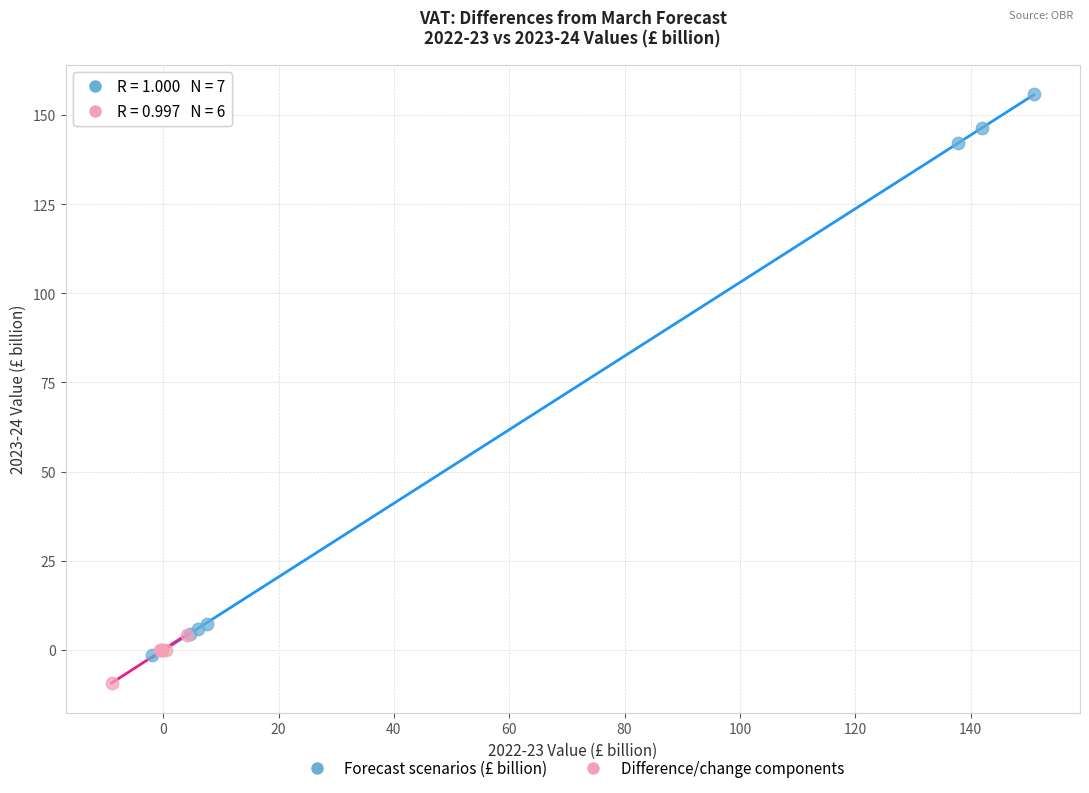

Which series contains the lowest Y value?

Difference/change components